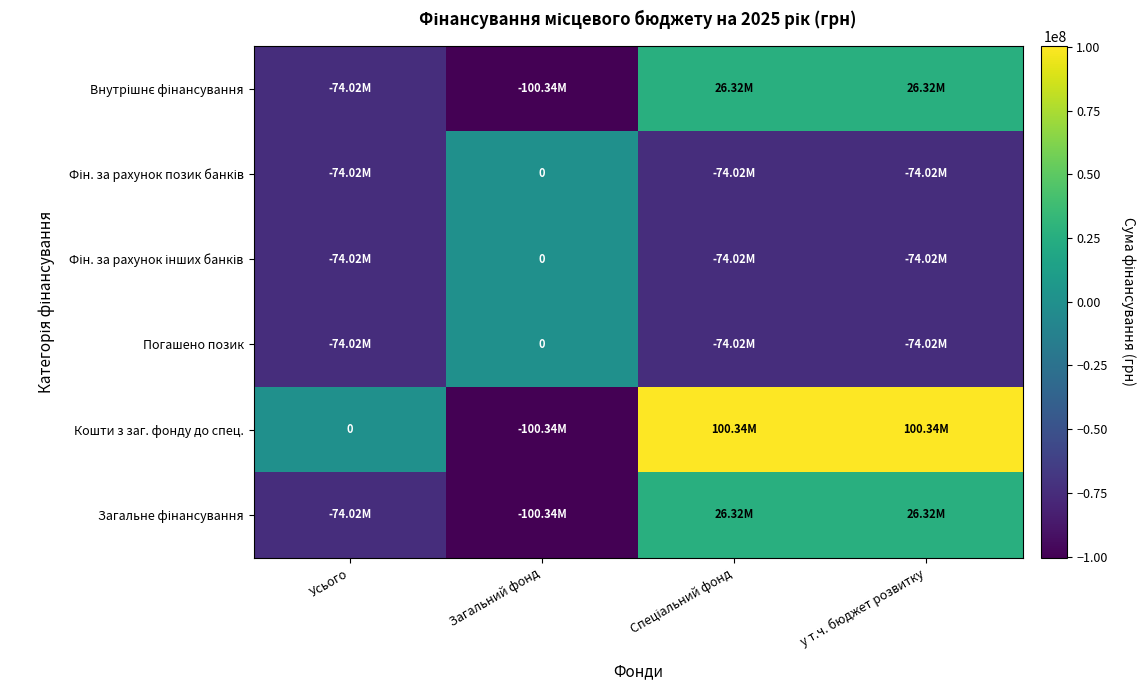

Is it true that Загальне фінансування equals -37732878 at Усього?

False